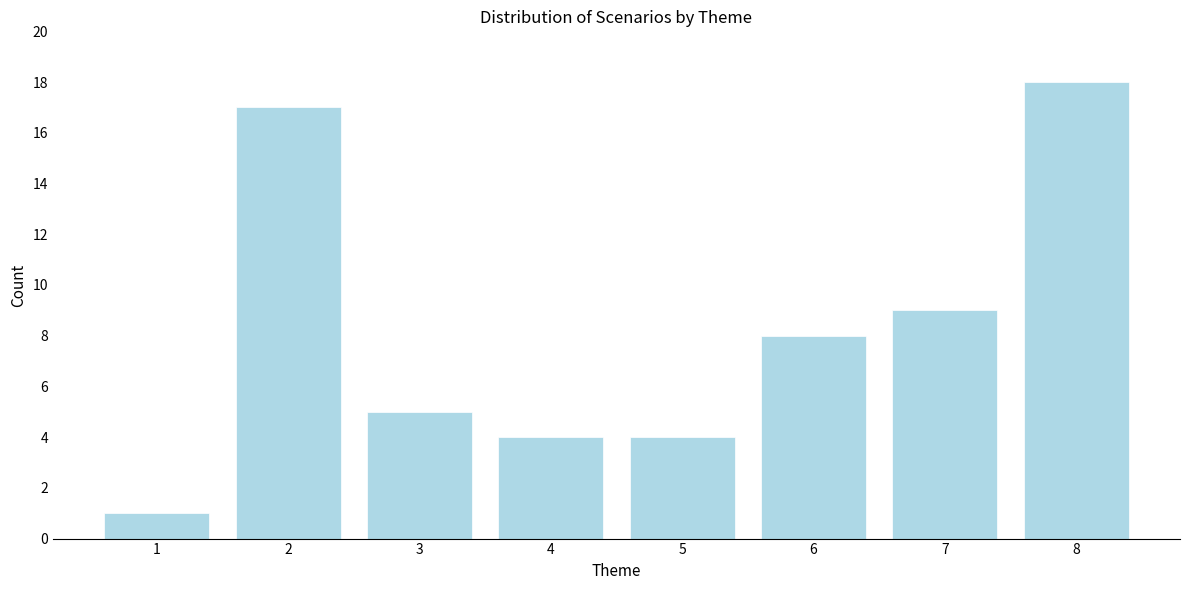

Reading left to right, transcribe all the data shown in this chart.

1=1	2=17	3=5	4=4	5=4	6=8	7=9	8=18